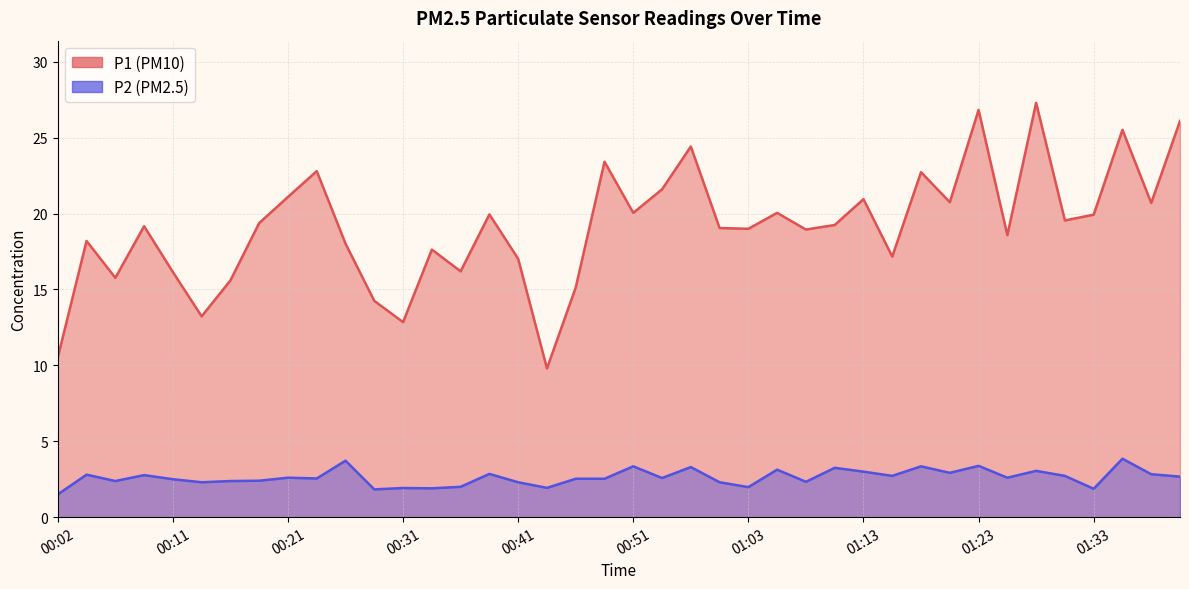

The P2 series shows 2.9 at 00:39. True or false?

True